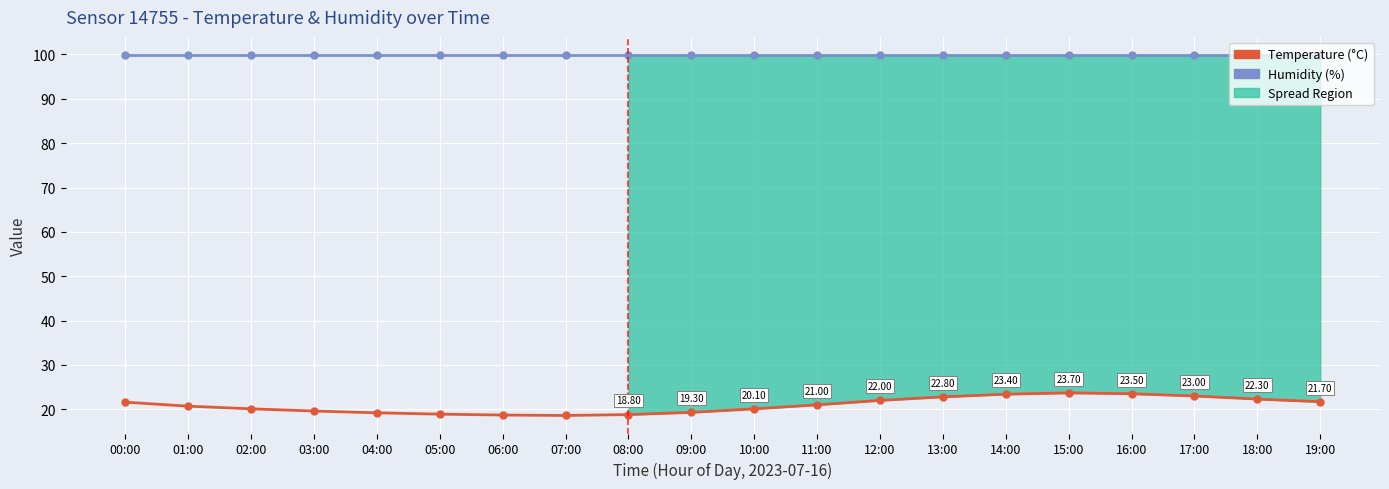

What is the total value across all series at 15:00?

123.6